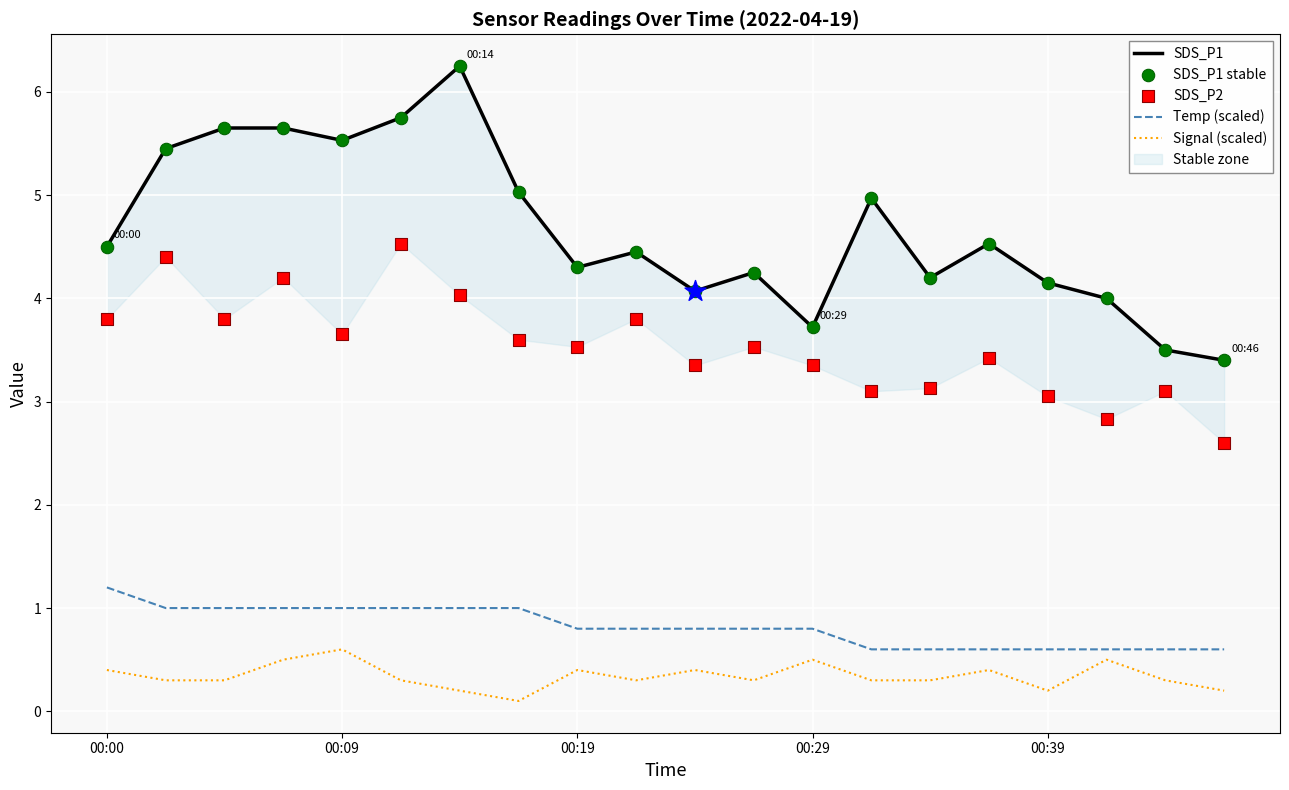

Which series has the widest spread of Y values?

SDS_P1